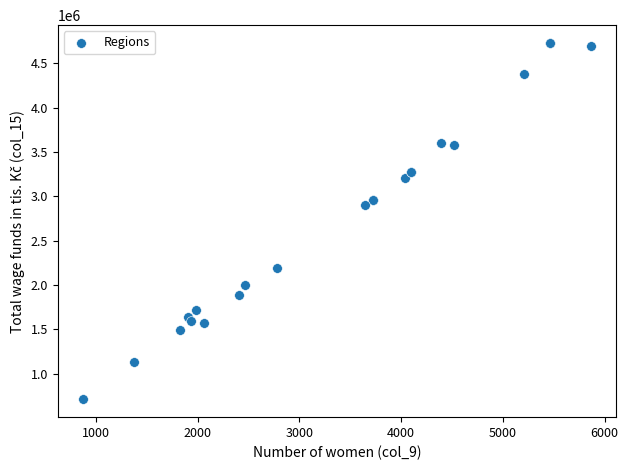

What Y value in the scatter plot is closest to 2719934?

2902730.6